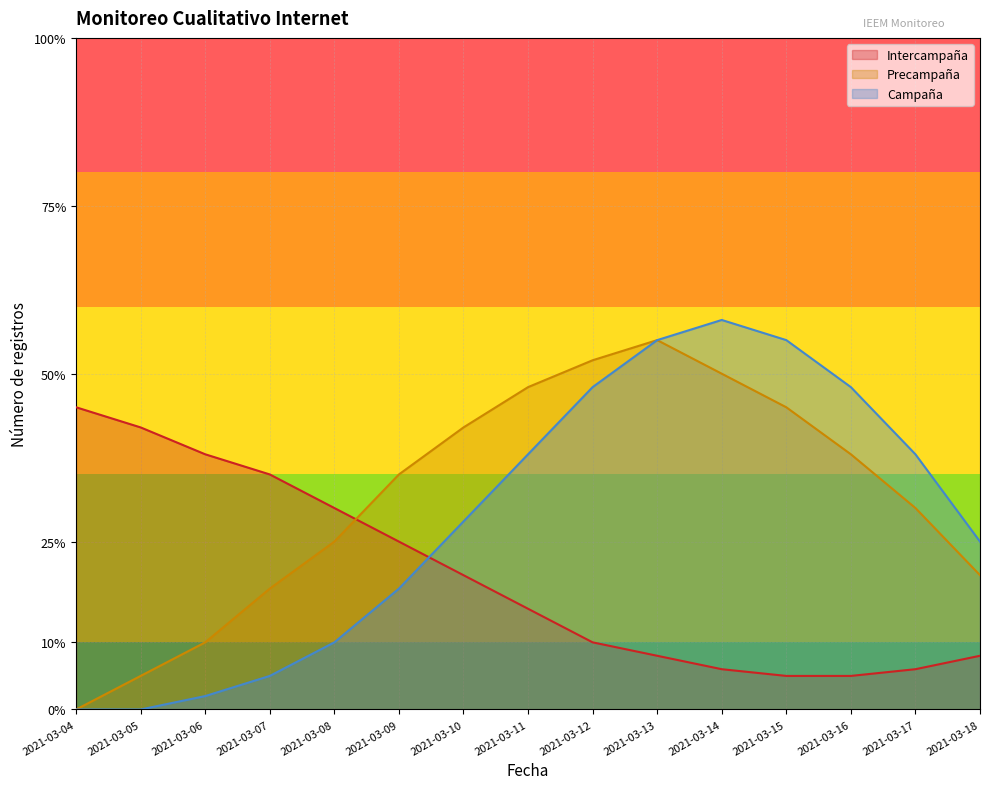

Reading right to left, what are all the values shown in this chart?

Intercampaña: 2021-03-18=8	2021-03-17=6	2021-03-16=5	2021-03-15=5	2021-03-14=6	2021-03-13=8	2021-03-12=10	2021-03-11=15	2021-03-10=20	2021-03-09=25	2021-03-08=30	2021-03-07=35	2021-03-06=38	2021-03-05=42	2021-03-04=45
Precampaña: 2021-03-18=20	2021-03-17=30	2021-03-16=38	2021-03-15=45	2021-03-14=50	2021-03-13=55	2021-03-12=52	2021-03-11=48	2021-03-10=42	2021-03-09=35	2021-03-08=25	2021-03-07=18	2021-03-06=10	2021-03-05=5	2021-03-04=0
Campaña: 2021-03-18=25	2021-03-17=38	2021-03-16=48	2021-03-15=55	2021-03-14=58	2021-03-13=55	2021-03-12=48	2021-03-11=38	2021-03-10=28	2021-03-09=18	2021-03-08=10	2021-03-07=5	2021-03-06=2	2021-03-05=0	2021-03-04=0